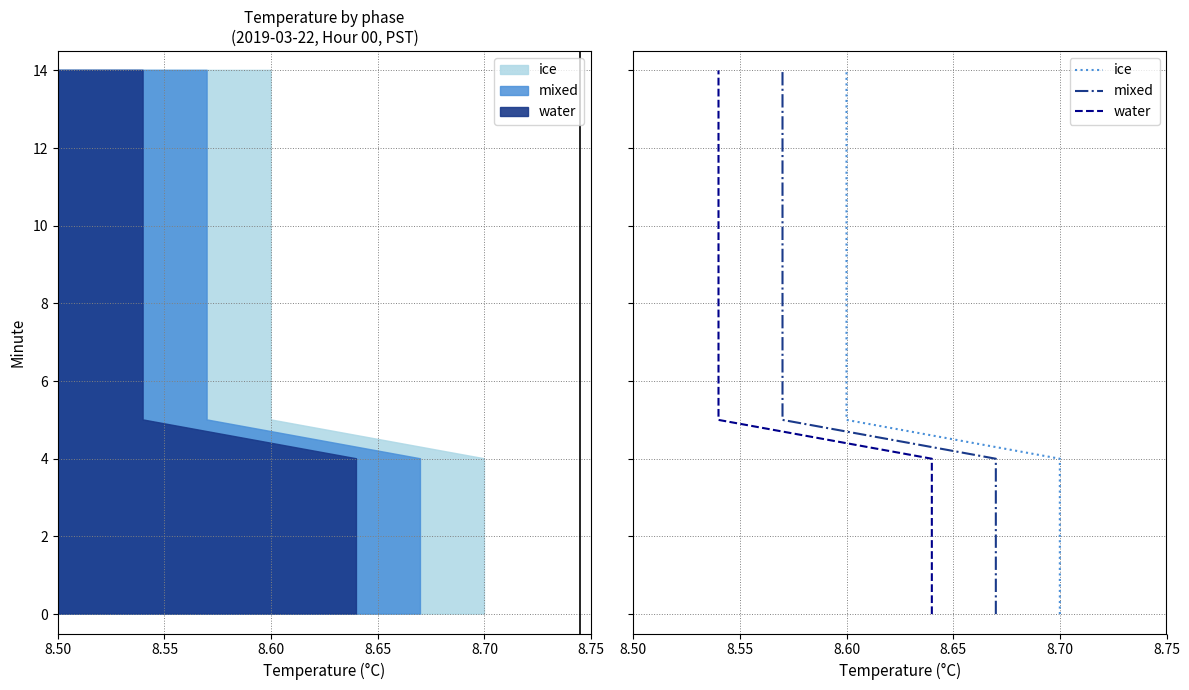

True or false: mixed and water intersect in this chart.

False